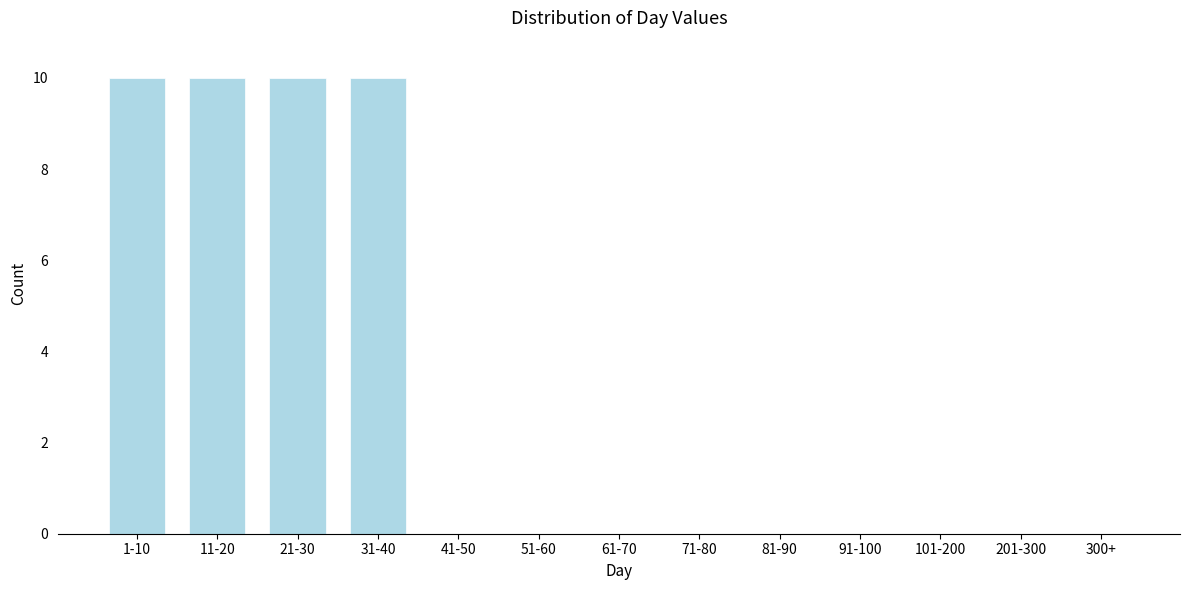

Reading left to right, what are all the values shown in this chart?

1-10=10	11-20=10	21-30=10	31-40=10	41-50=0	51-60=0	61-70=0	71-80=0	81-90=0	91-100=0	101-200=0	201-300=0	300+=0